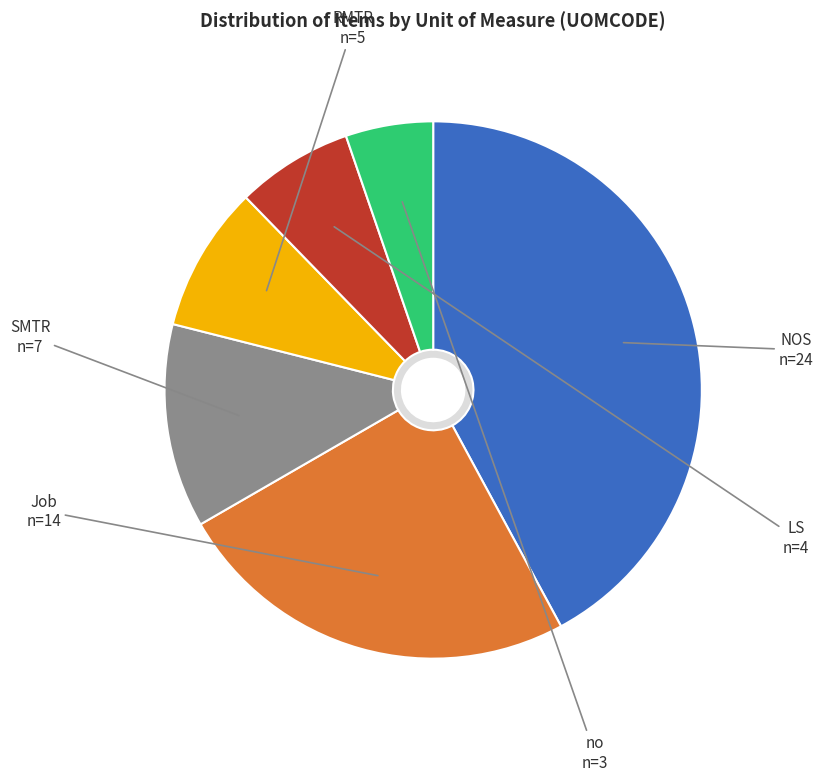

To the nearest percent, what percentage of the pie is no?

5%